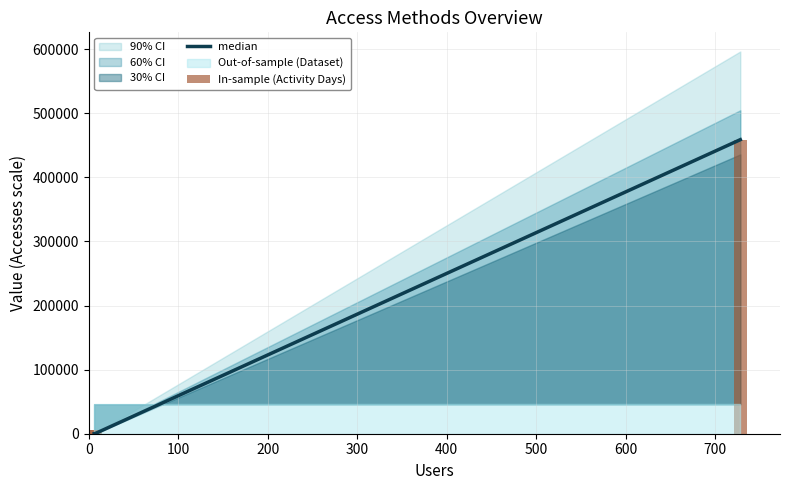

At how many categories does at least one series exceed 312555?

1